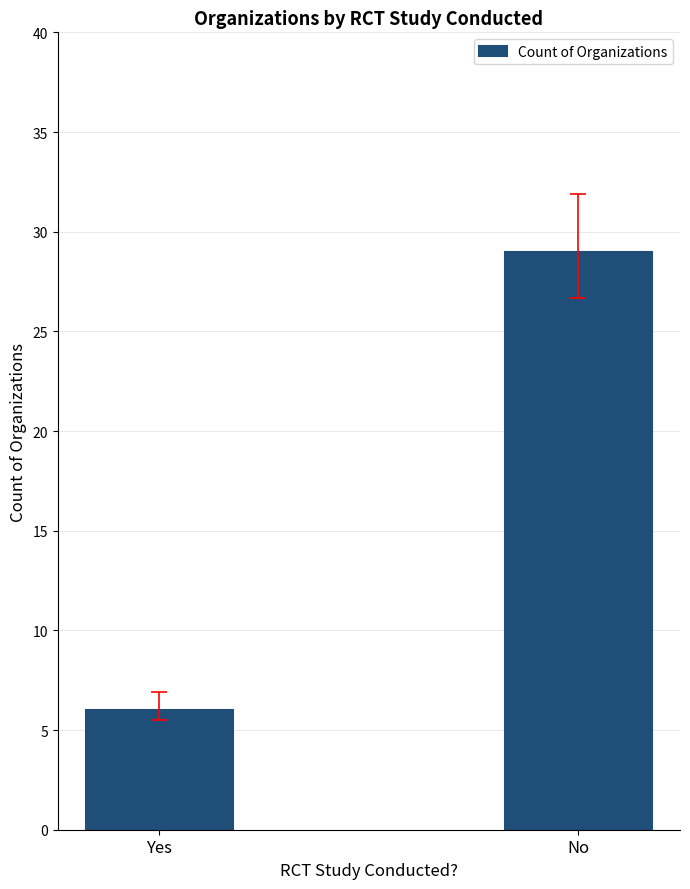

Reading left to right, extract all data points from this chart.

6	29